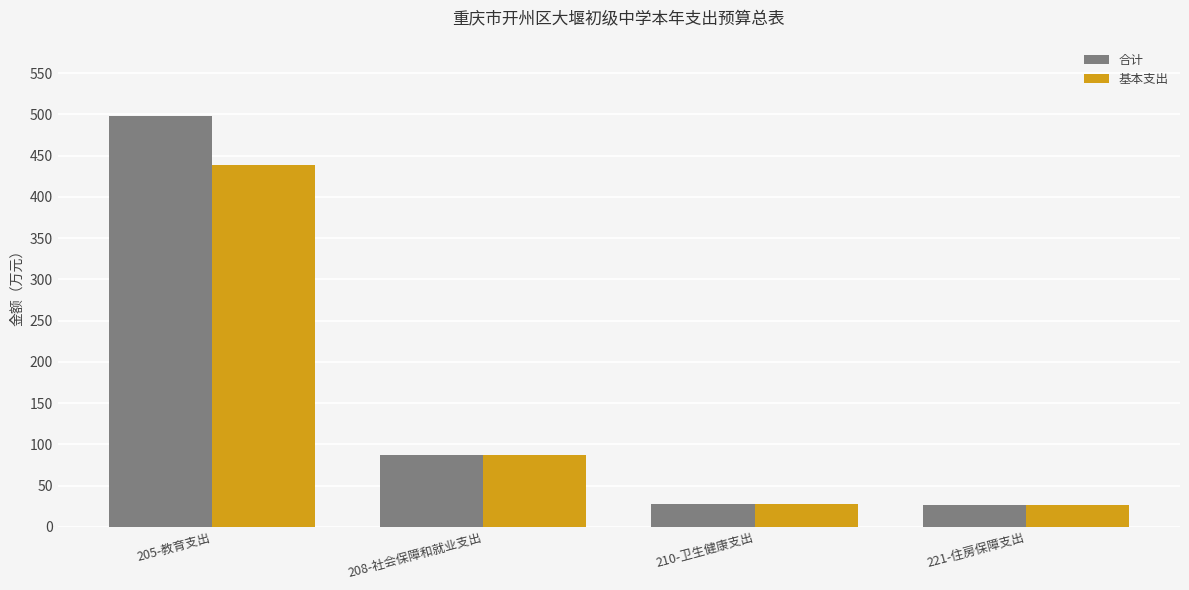

What is the label of the 4th bar from the left?

221-住房保障支出